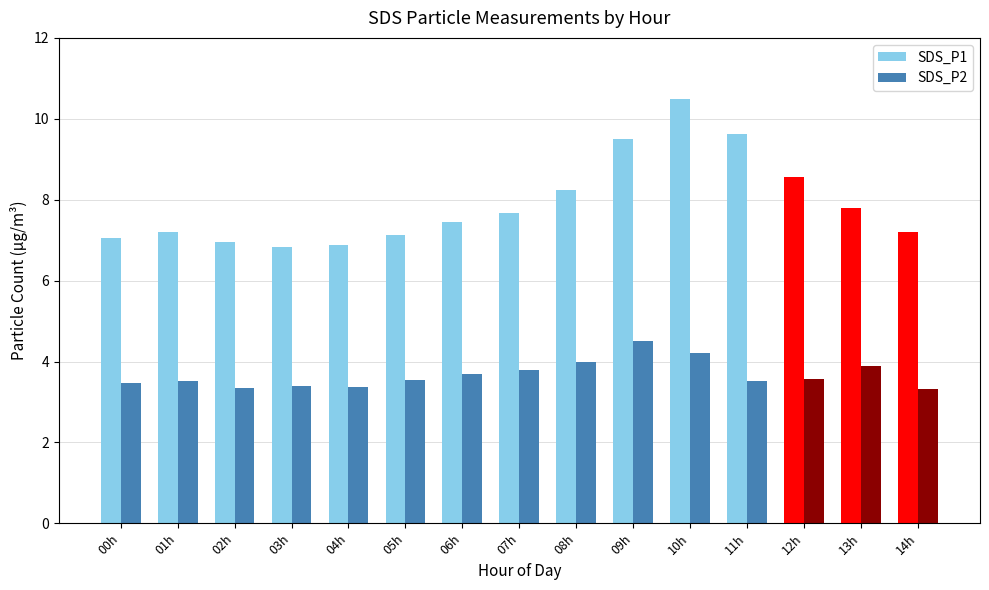

Read the SDS_P2 value at 07h.

3.8